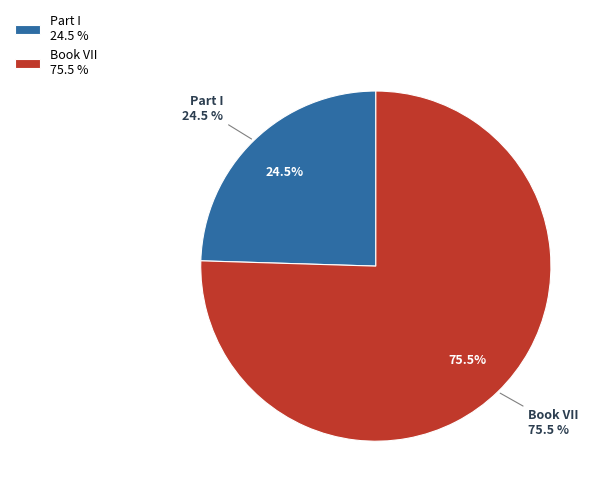

Which category has the smallest portion of the pie?

Part I